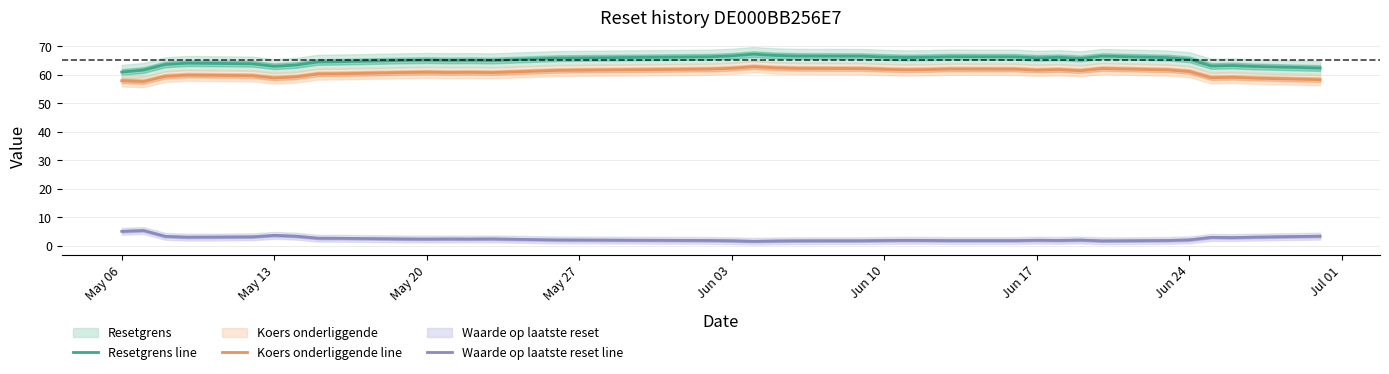

What is the sum of all Koers onderliggende line values?

2185.6